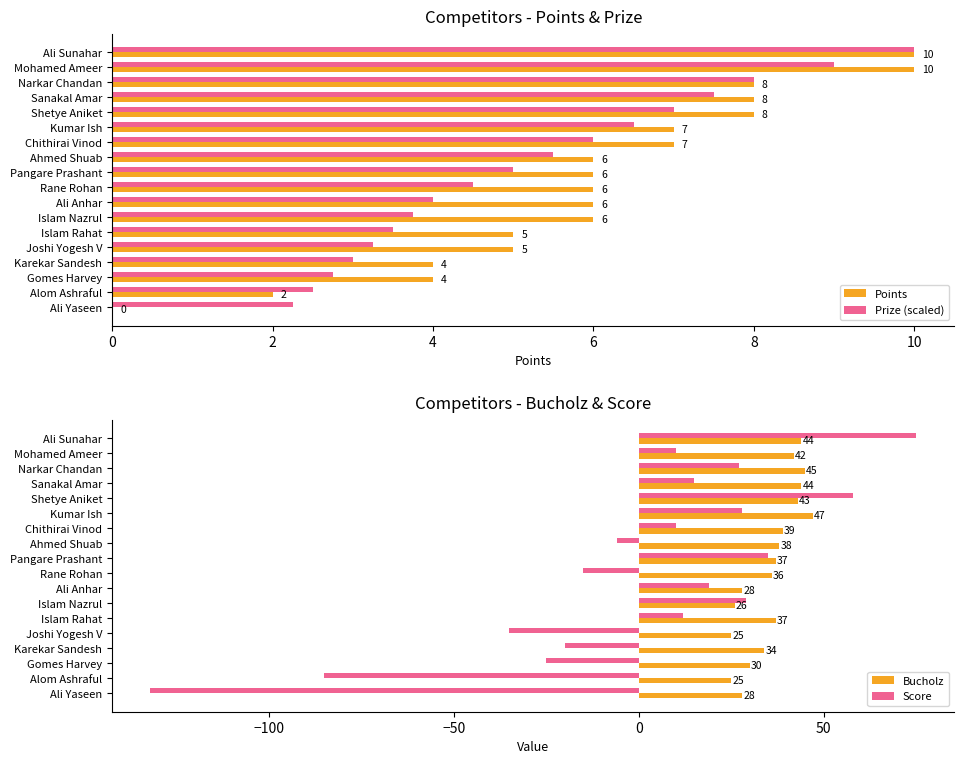

Reading left to right, list all the values displayed in this chart.

Points: 10.0	10.0	8.0	8.0	8.0	7.0	7.0	6.0	6.0	6.0	6.0	6.0	5.0	5.0	4.0	4.0	2.0	0.0
Prize (scaled): 10.0	9.0	8.0	7.5	7.0	6.5	6.0	5.5	5.0	4.5	4.0	3.8	3.5	3.2	3.0	2.8	2.5	2.2
Bucholz: 44.0	42.0	45.0	44.0	43.0	47.0	39.0	38.0	37.0	36.0	28.0	26.0	37.0	25.0	34.0	30.0	25.0	28.0
Score: 75.0	10.0	27.0	15.0	58.0	28.0	10.0	-6.0	35.0	-15.0	19.0	29.0	12.0	-35.0	-20.0	-25.0	-85.0	-132.0